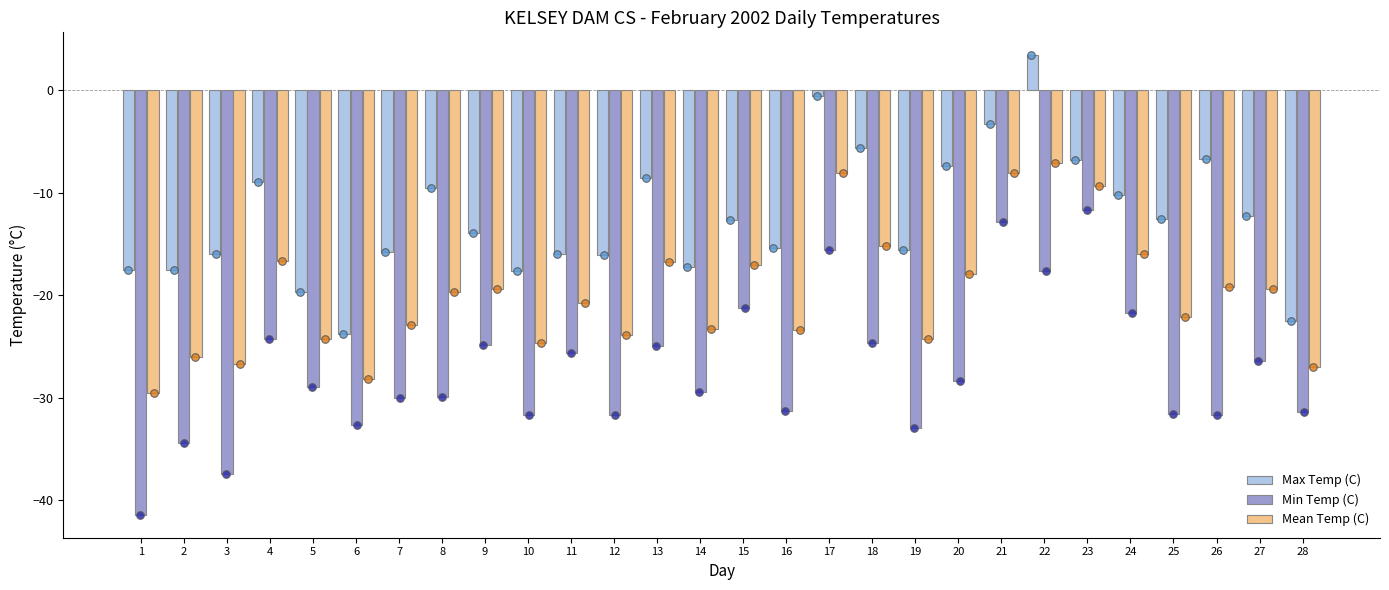

At which category is the sum across all series the highest?

22